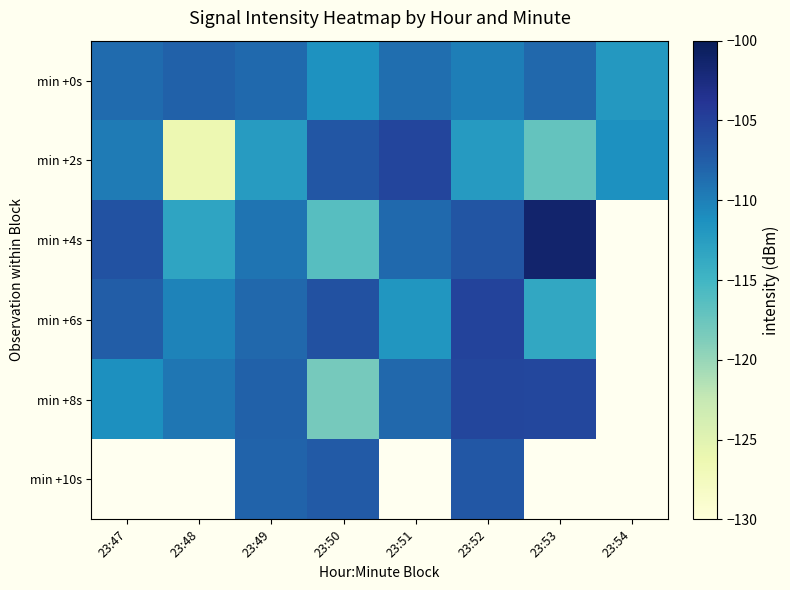

Where does the min +6s series first go above -107?

23:50